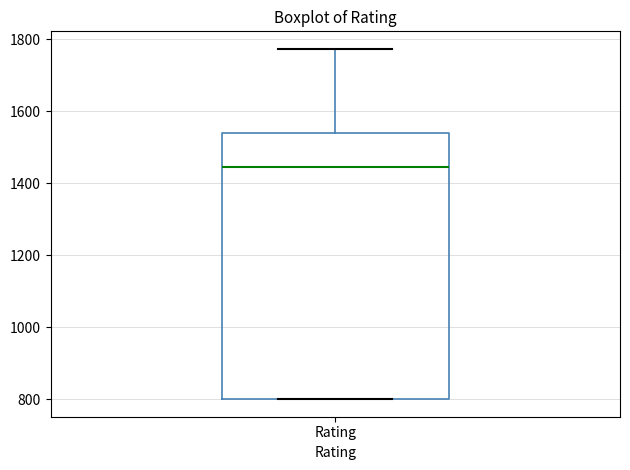

Transcribe this box plot: give where the median line is, the range the box spans, and where the two whiskers end, as read against the y-axis. The values are not printed on the chart, so give them approximately, as read against the axis.

median 1440, box 800 to 1540, whiskers 800 to 1780